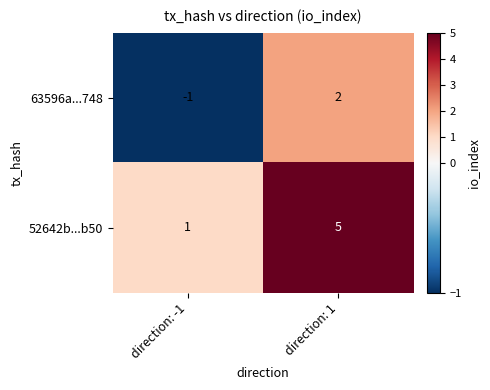

What is the maximum value for 52642b...b50?

5